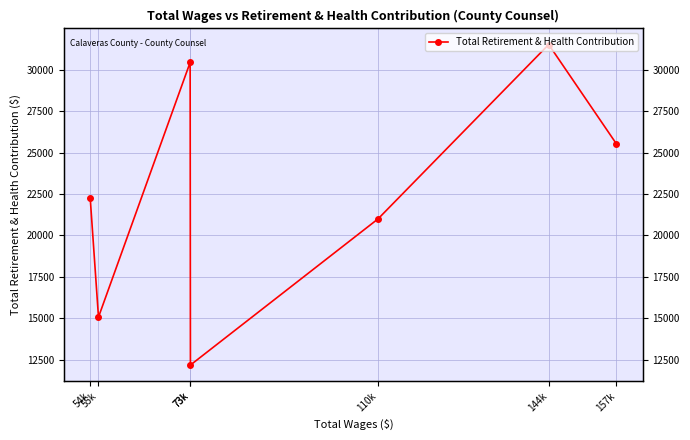

True or false: the data has more than 2 interior local peaks.

False